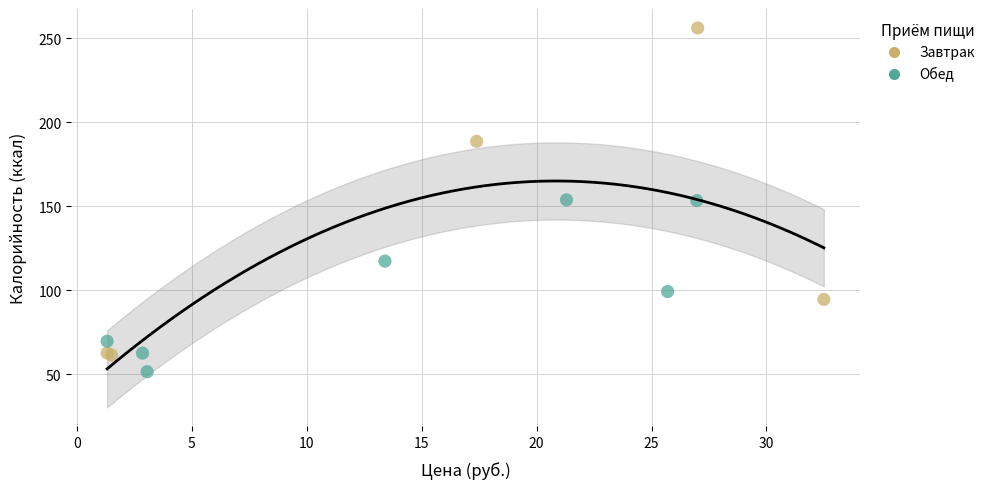

Which series has the largest Y range (max minus min)?

Завтрак